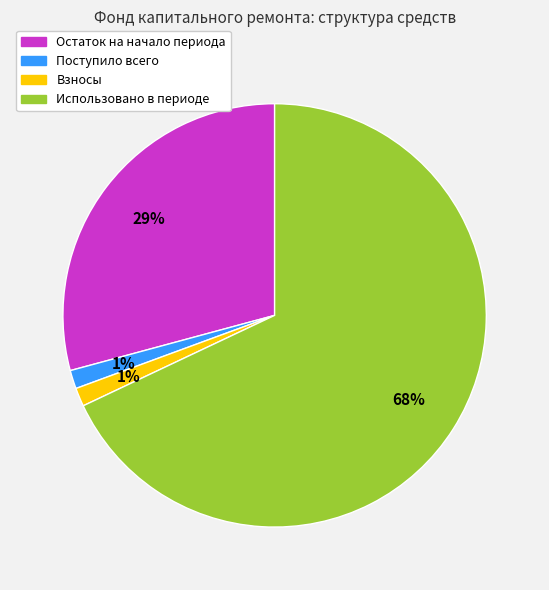

Does any single category account for the majority?

Yes